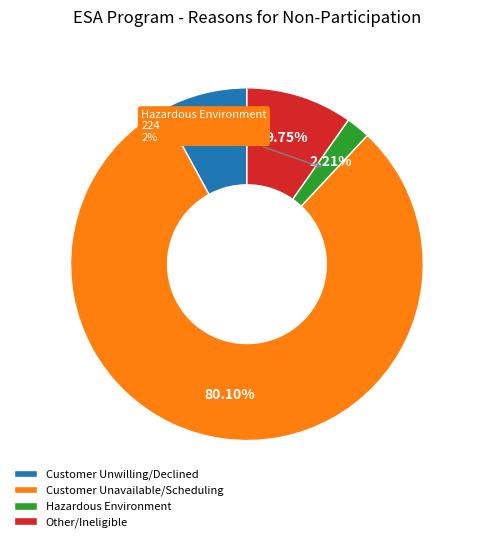

Which slice represents more than half of the pie?

Customer Unavailable - Scheduling